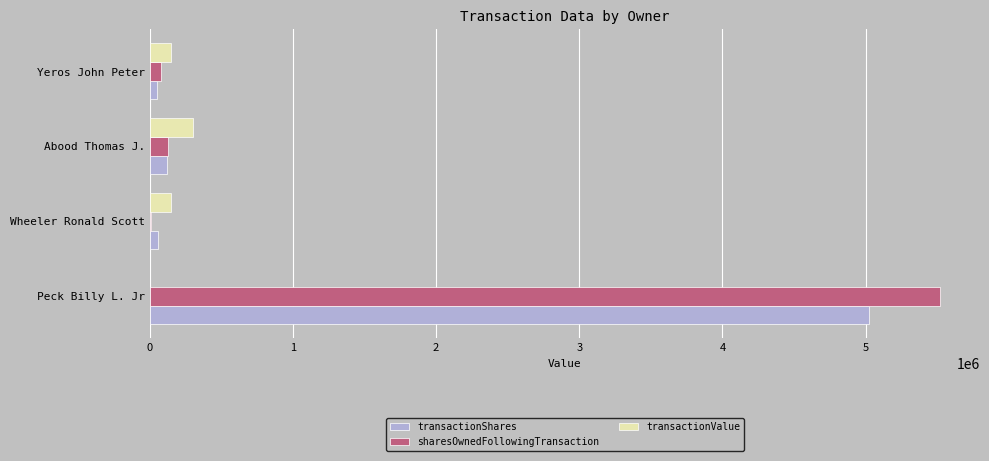

What is the average value of the transactionValue series?

150290